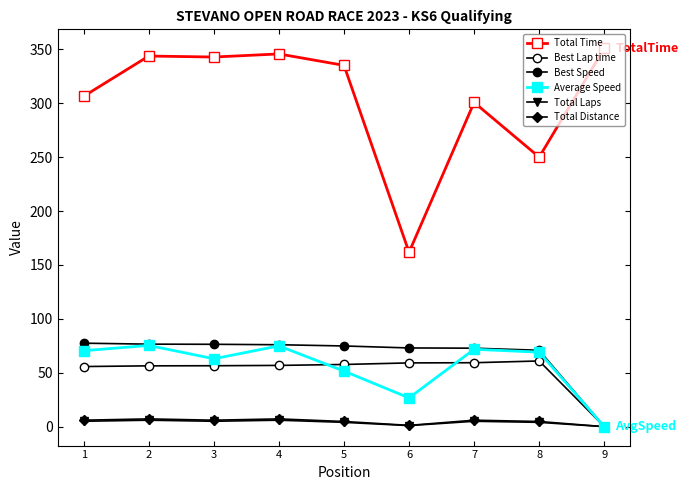

How many data points does each series have?

9